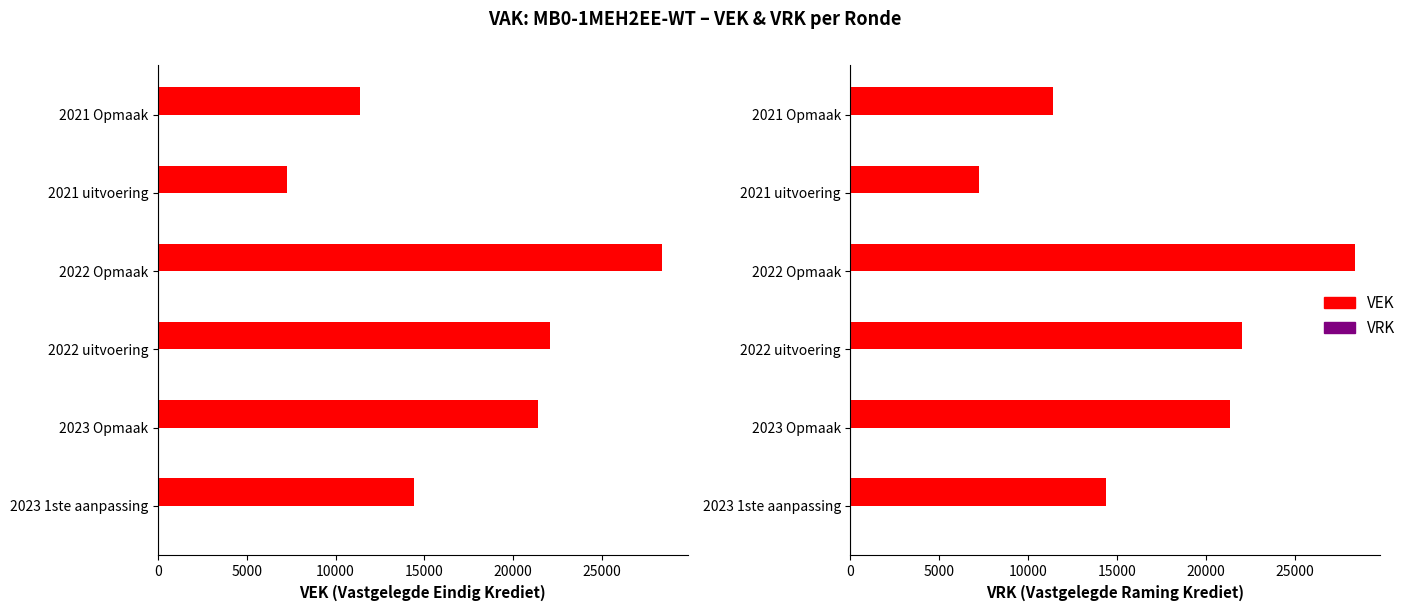

At how many categories does at least one series exceed 27266?

1